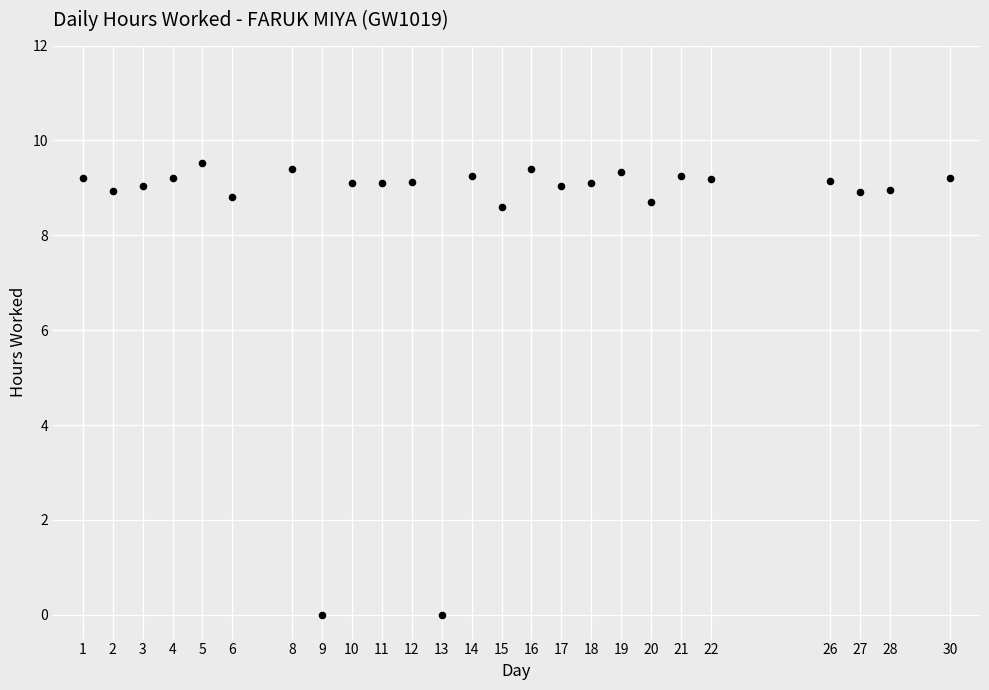

What is the range of X values (max minus min)?

29.0